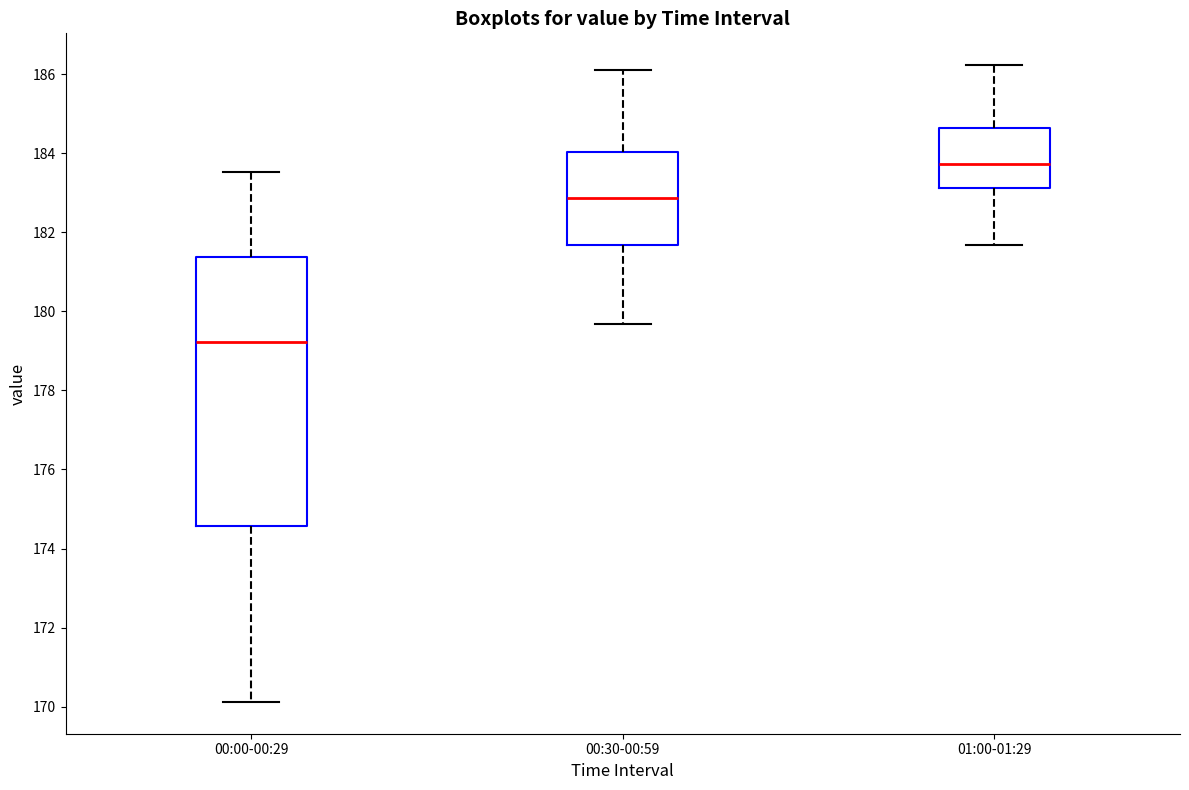

Reading left to right, read every box against the y-axis: the position of its median line, the range the box covers, and the ends of its whiskers. The values are not printed on the chart, so give them approximately, as read against the axis.

00:00-00:29: median 179.2, box 174.6 to 181.4, whiskers 170.2 to 183.6
00:30-00:59: median 182.8, box 181.6 to 184.0, whiskers 179.6 to 186.2
01:00-01:29: median 183.8, box 183.2 to 184.6, whiskers 181.6 to 186.2